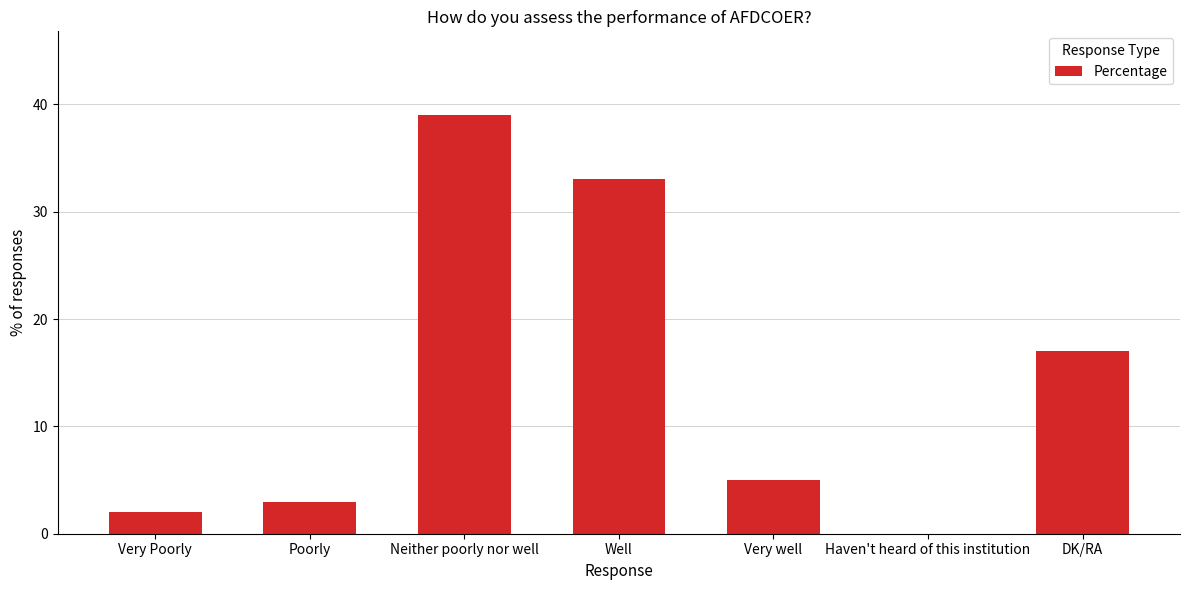

What is the difference between the values at Neither poorly nor well and Very Poorly?

37